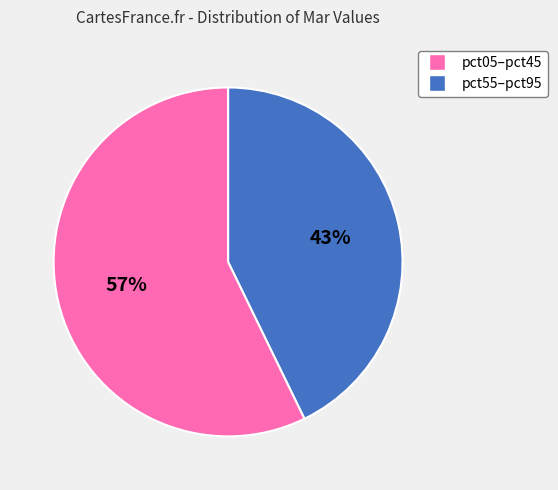

How many segments does this pie chart have?

2